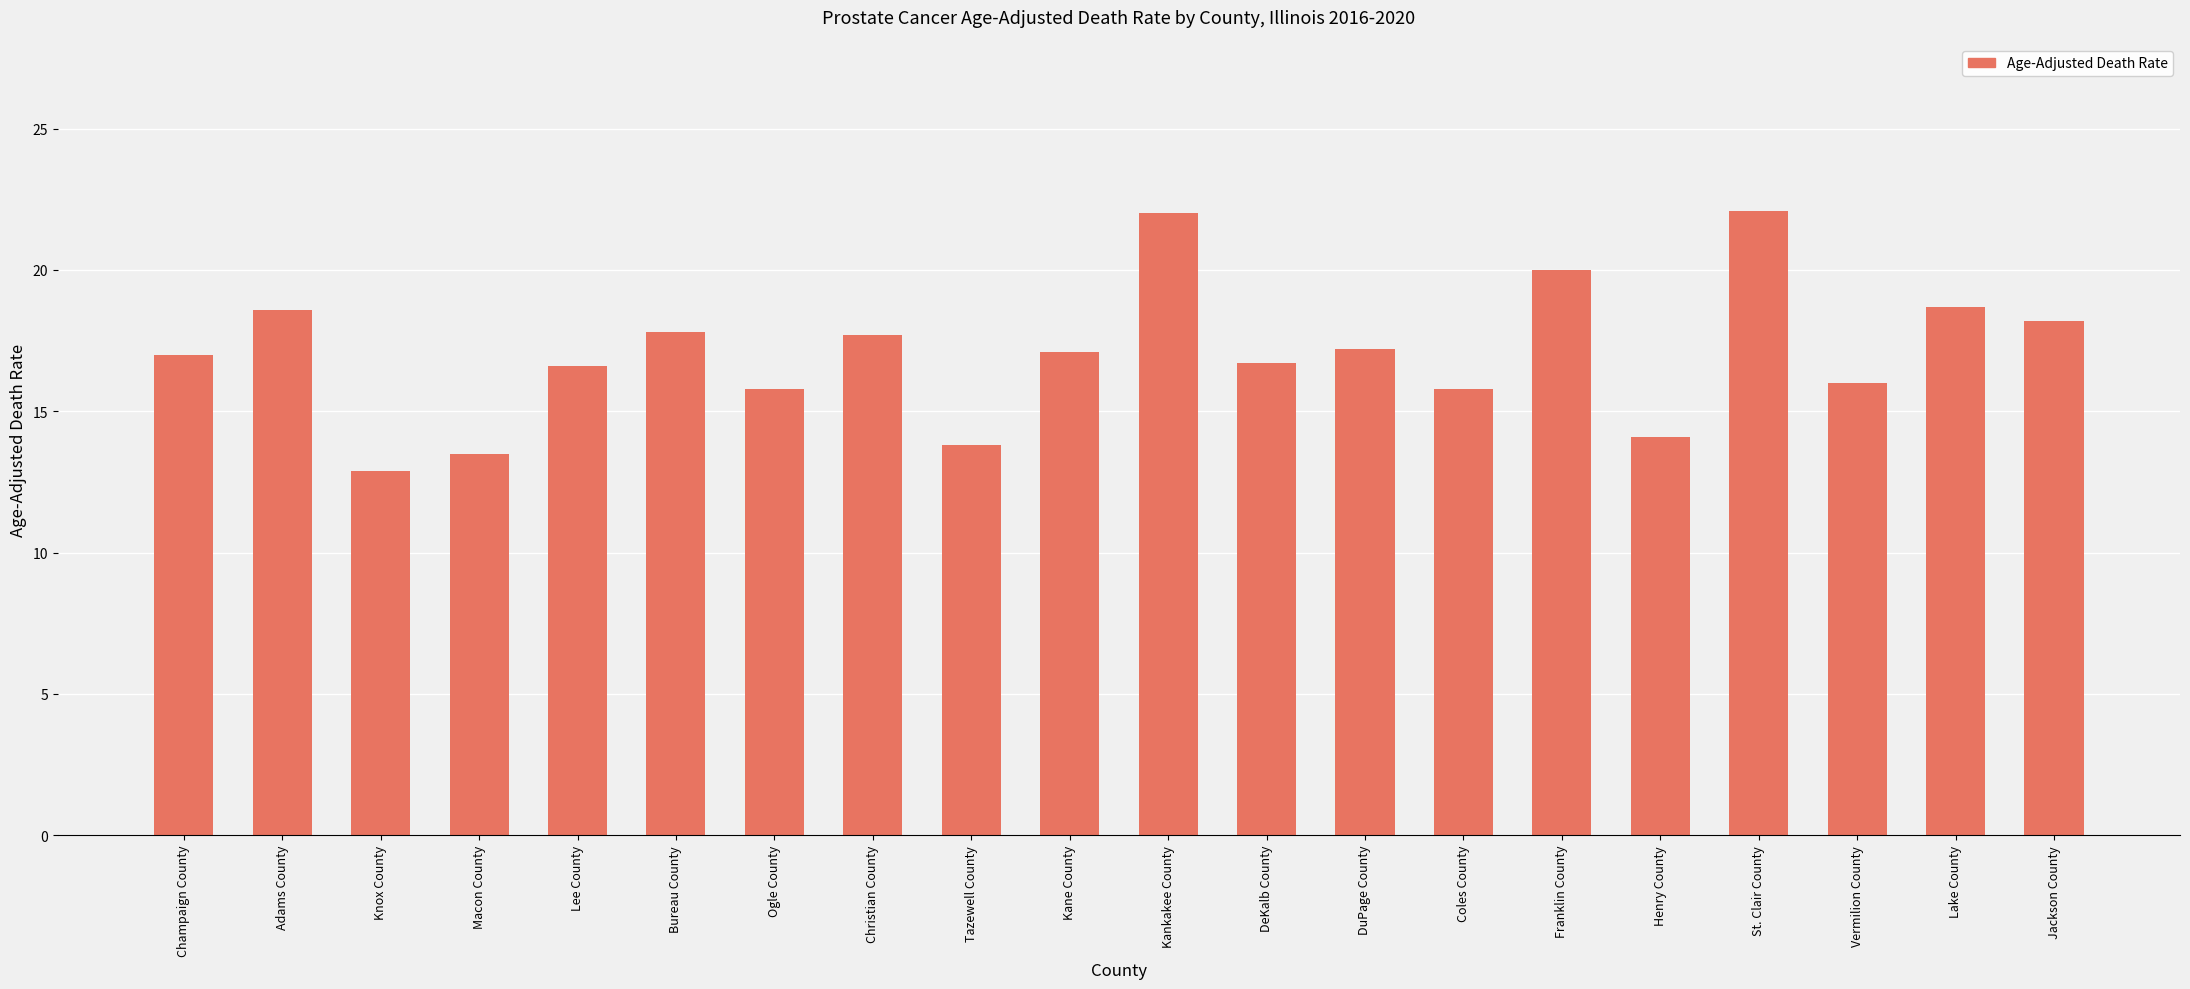

What is the average value?

17.1